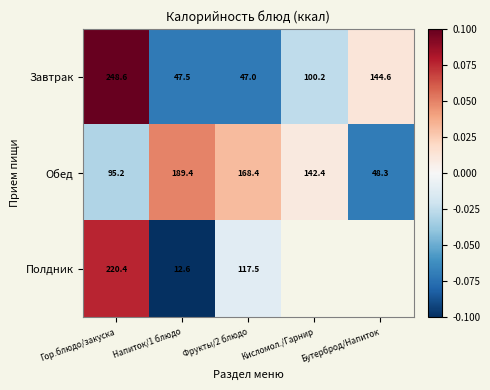

At Гор.блюдо/закуска, list the series in order from largest to smallest.

Завтрак, Полдник, Обед